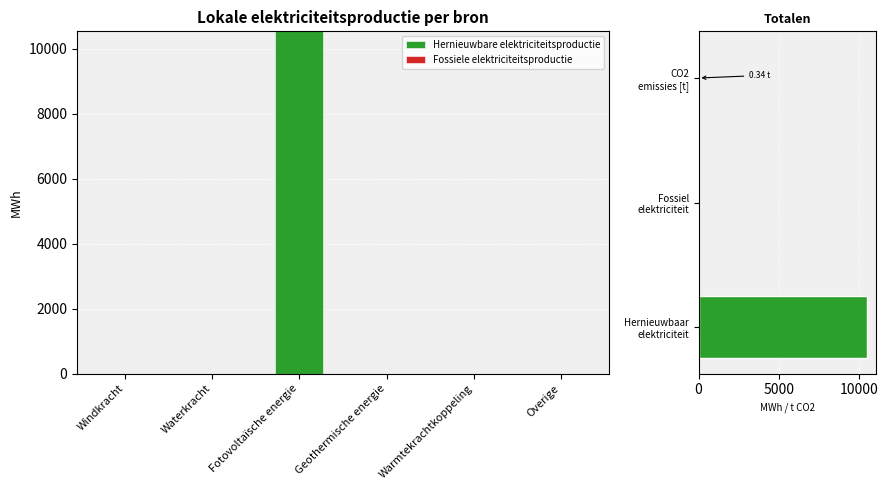

Where is Hernieuwbare elektriciteitsproductie nearest to the value 5268?

Windkracht